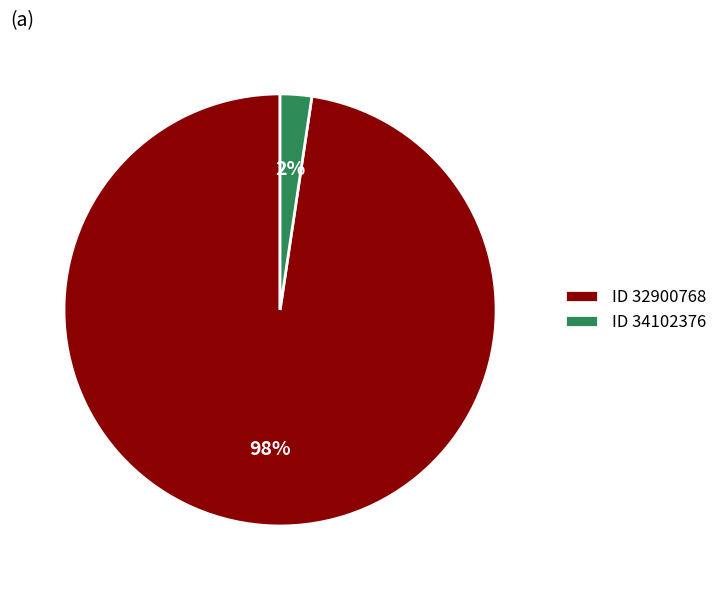

Does any single category account for the majority?

Yes